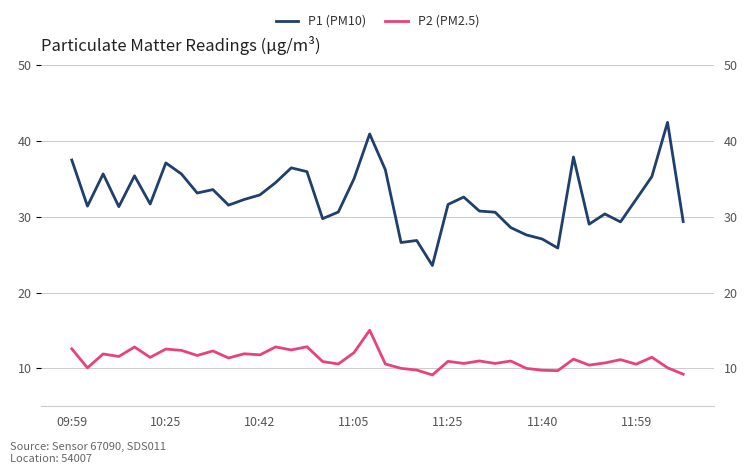

What is the sum of the P2 (PM2.5) values at 26 and 30?

20.7